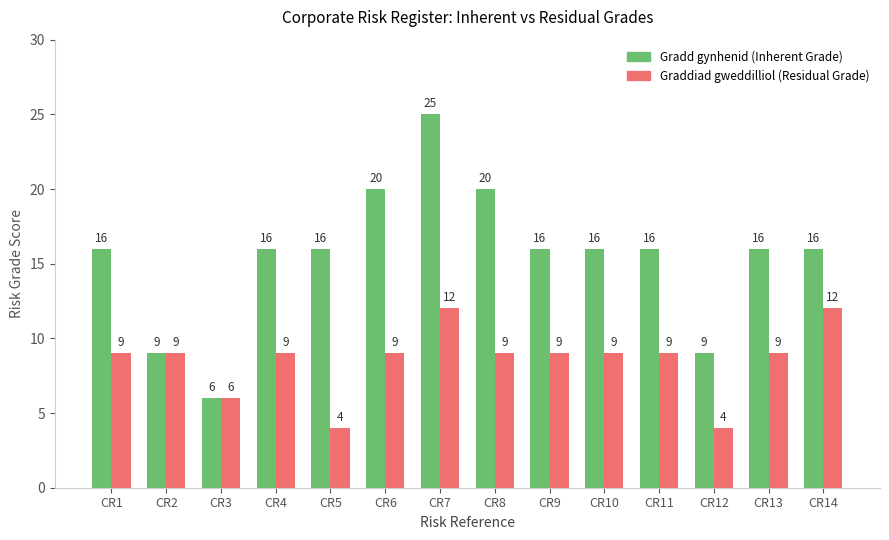

What is the difference between the highest and lowest values at CR1?

7